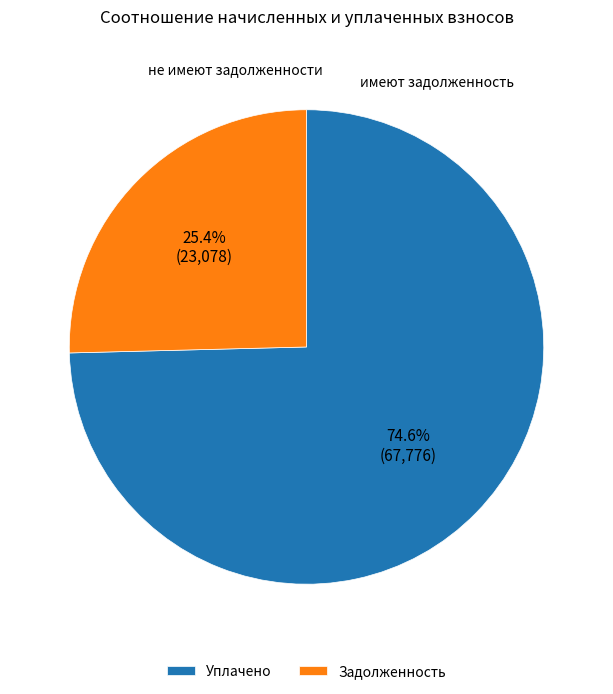

How many slices are in this pie chart?

2